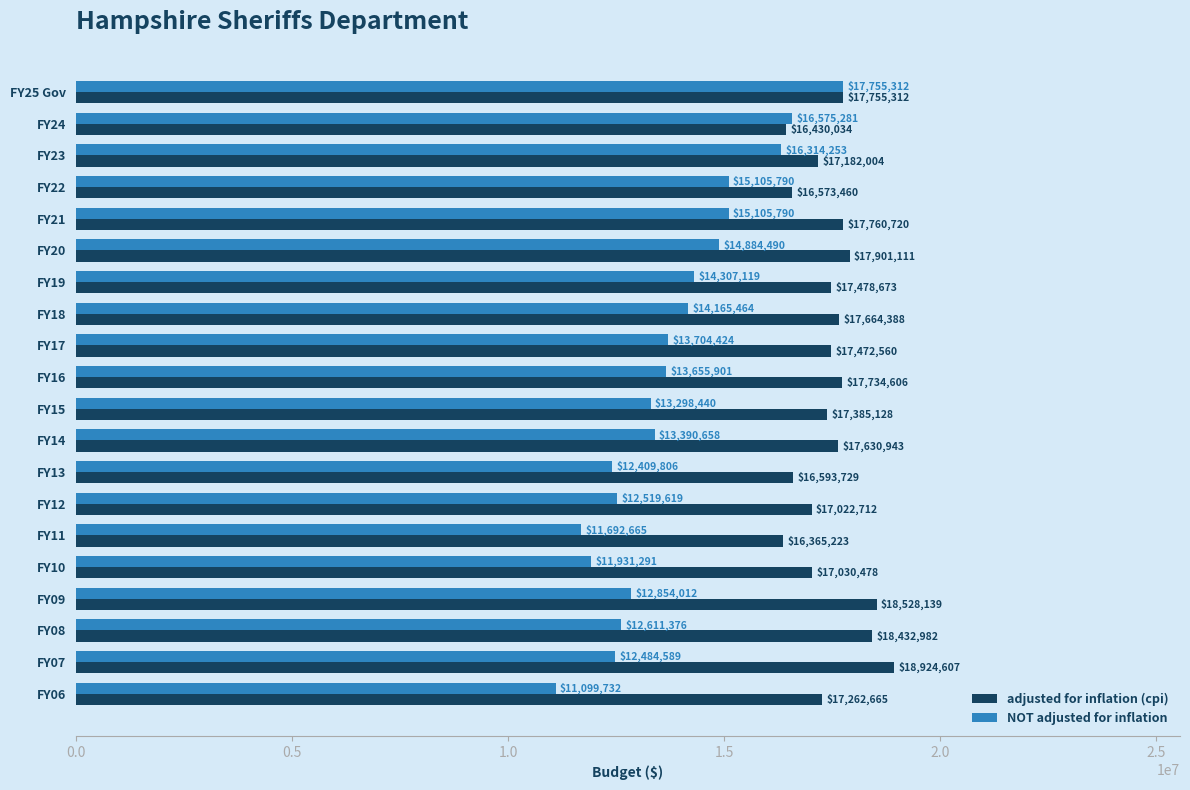

What is the total value across all series at FY25 Gov?

35510624